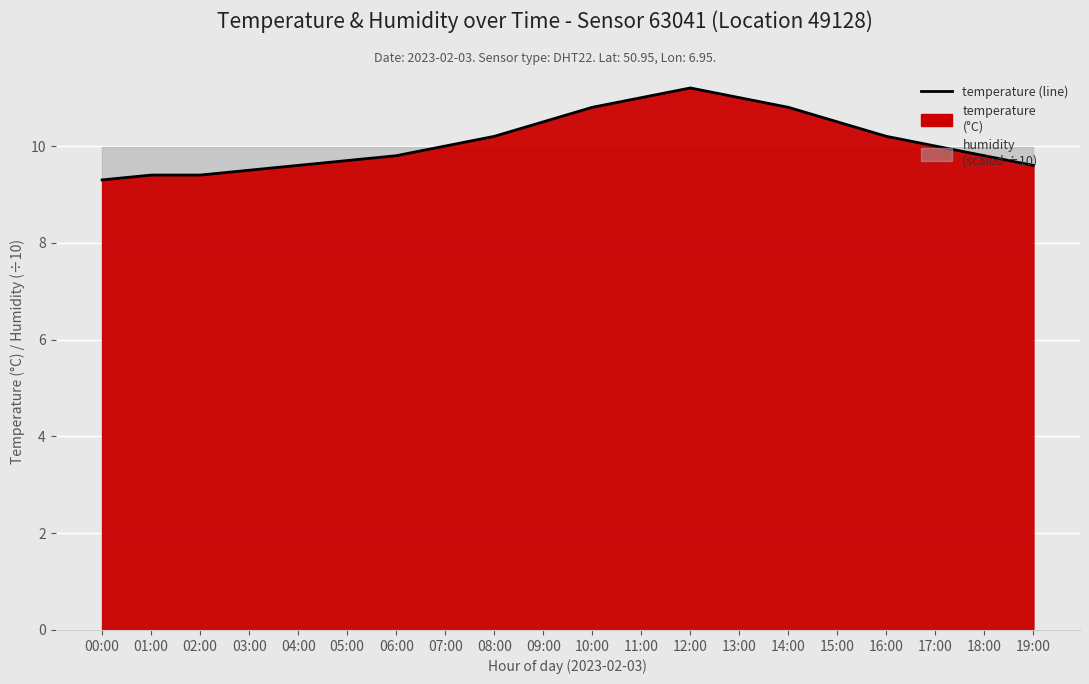

Reading left to right, list all the values displayed in this chart.

00:00=9.3	01:00=9.4	02:00=9.4	03:00=9.5	04:00=9.6	05:00=9.7	06:00=9.8	07:00=10.0	08:00=10.2	09:00=10.5	10:00=10.8	11:00=11.0	12:00=11.2	13:00=11.0	14:00=10.8	15:00=10.5	16:00=10.2	17:00=10.0	18:00=9.8	19:00=9.6